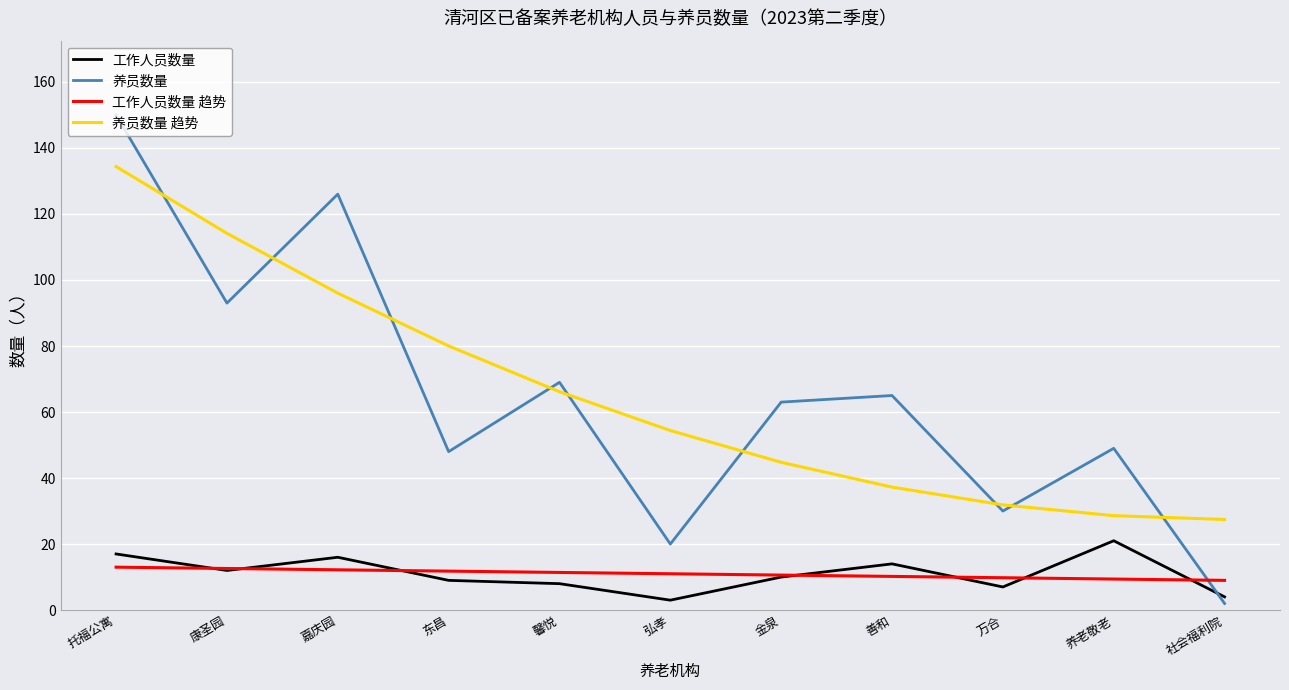

What is the average value of the 工作人员数量 趋势 series?

11.0